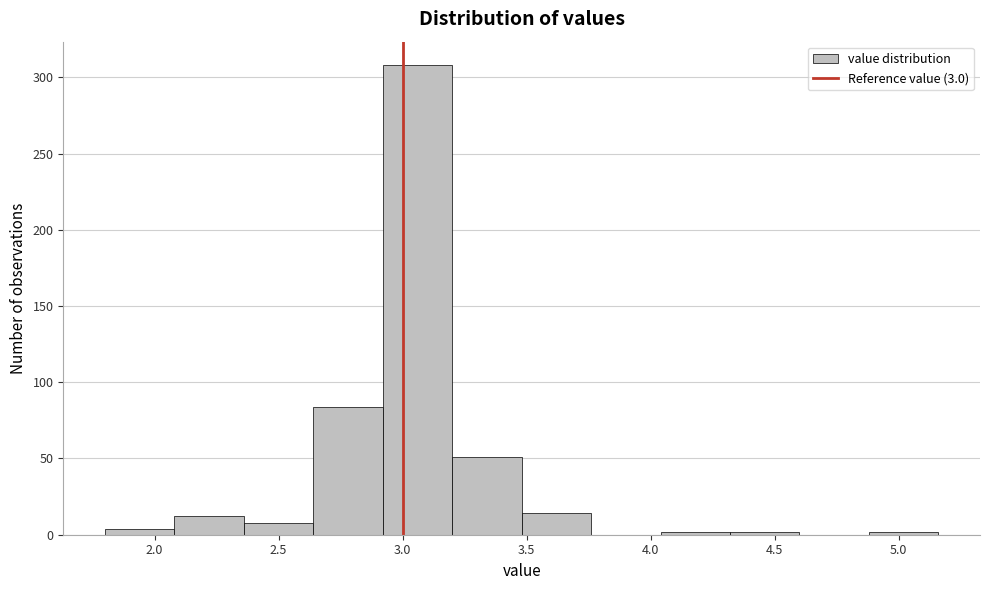

Reading left to right, transcribe this chart: for each bar, give the range it covers on the x-axis and its height. Neither the bar edges nor the heights are printed on the chart, so give them approximately, as read against the axes.

1.80 to 2.08: under 5
2.08 to 2.36: 10
2.36 to 2.64: 10
2.64 to 2.92: 85
2.92 to 3.20: 310
3.20 to 3.48: 50
3.48 to 3.76: 15
3.76 to 4.04: 0
4.04 to 4.32: under 5
4.32 to 4.60: under 5
4.60 to 4.88: 0
4.88 to 5.16: under 5